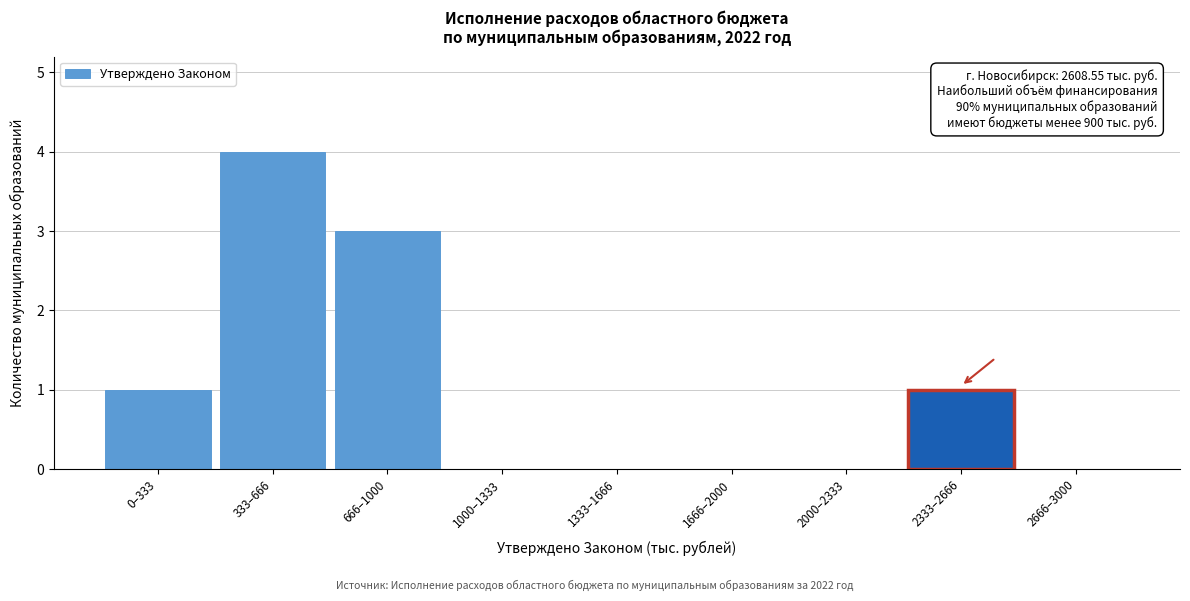

Reading left to right, extract all data points from this chart.

0–333=1	333–666=4	666–1000=3	1000–1333=0	1333–1666=0	1666–2000=0	2000–2333=0	2333–2666=1	2666–3000=0